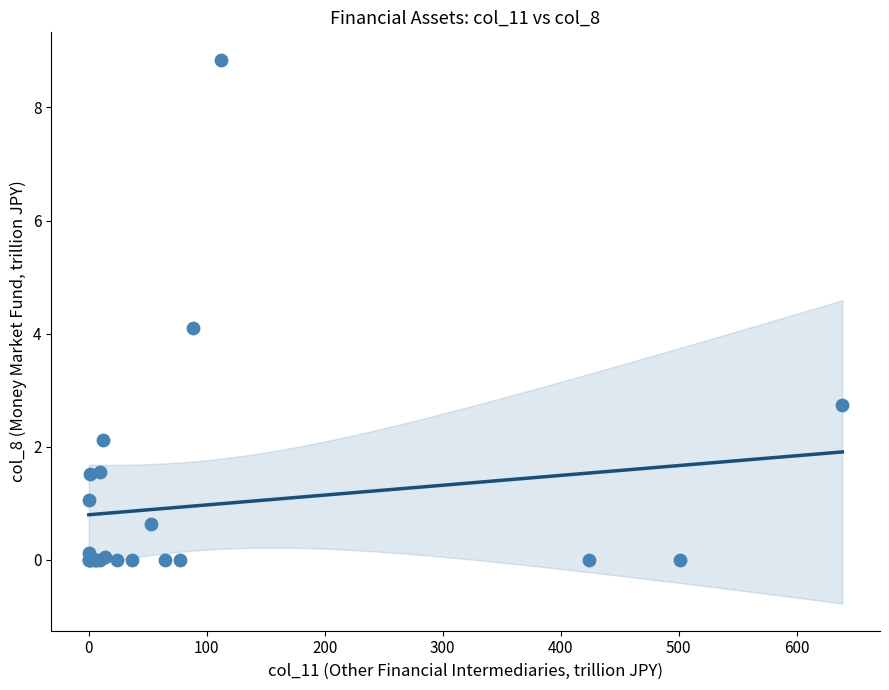

What Y value in the scatter plot is closest to 4?

4.1